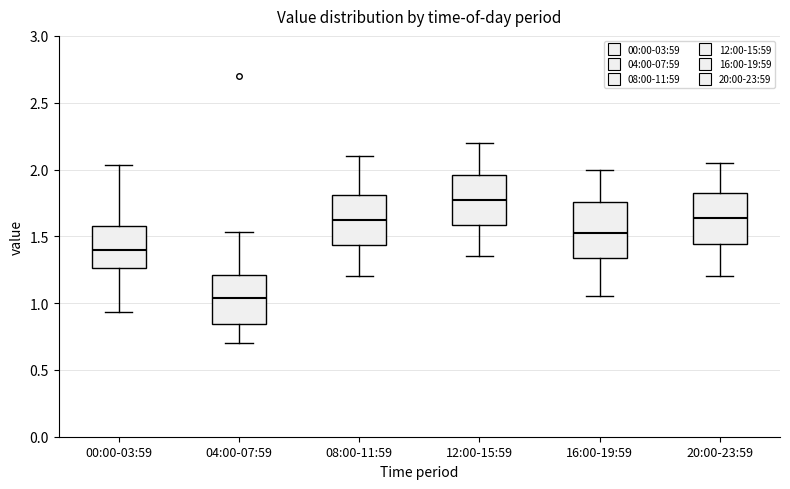

Reading left to right, read every box against the y-axis: the position of its median line, the range the box covers, and the ends of its whiskers. The values are not printed on the chart, so give them approximately, as read against the axis.

00:00-03:59: median 1.40, box 1.25 to 1.60, whiskers 0.95 to 2.05
04:00-07:59: median 1.05, box 0.85 to 1.20, whiskers 0.70 to 1.55
08:00-11:59: median 1.65, box 1.45 to 1.80, whiskers 1.20 to 2.10
12:00-15:59: median 1.80, box 1.60 to 1.95, whiskers 1.35 to 2.20
16:00-19:59: median 1.55, box 1.35 to 1.75, whiskers 1.05 to 2.00
20:00-23:59: median 1.65, box 1.45 to 1.85, whiskers 1.20 to 2.05